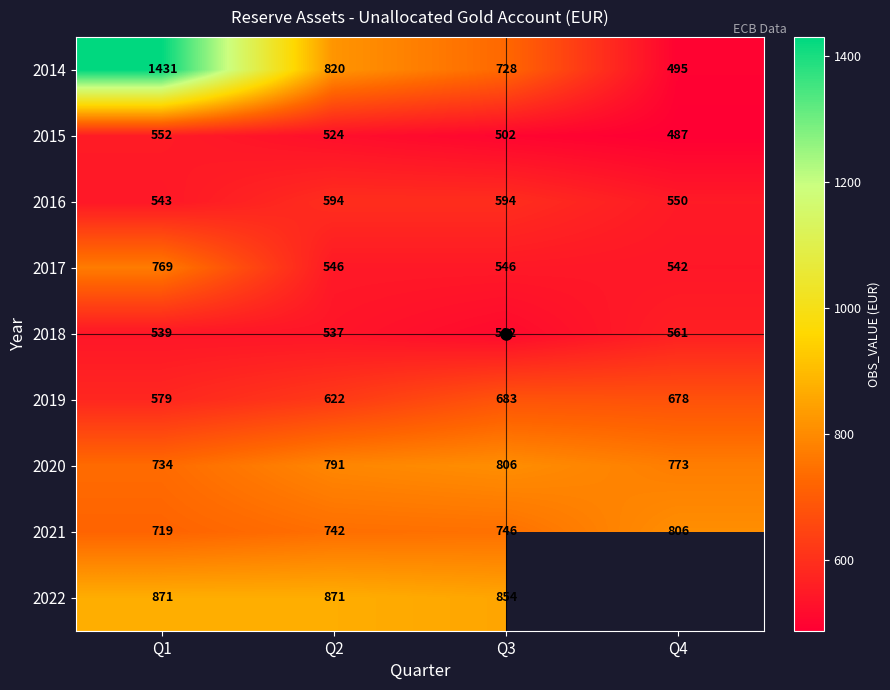

List the labels in order of 2016 value, largest first.

Q2, Q3, Q4, Q1